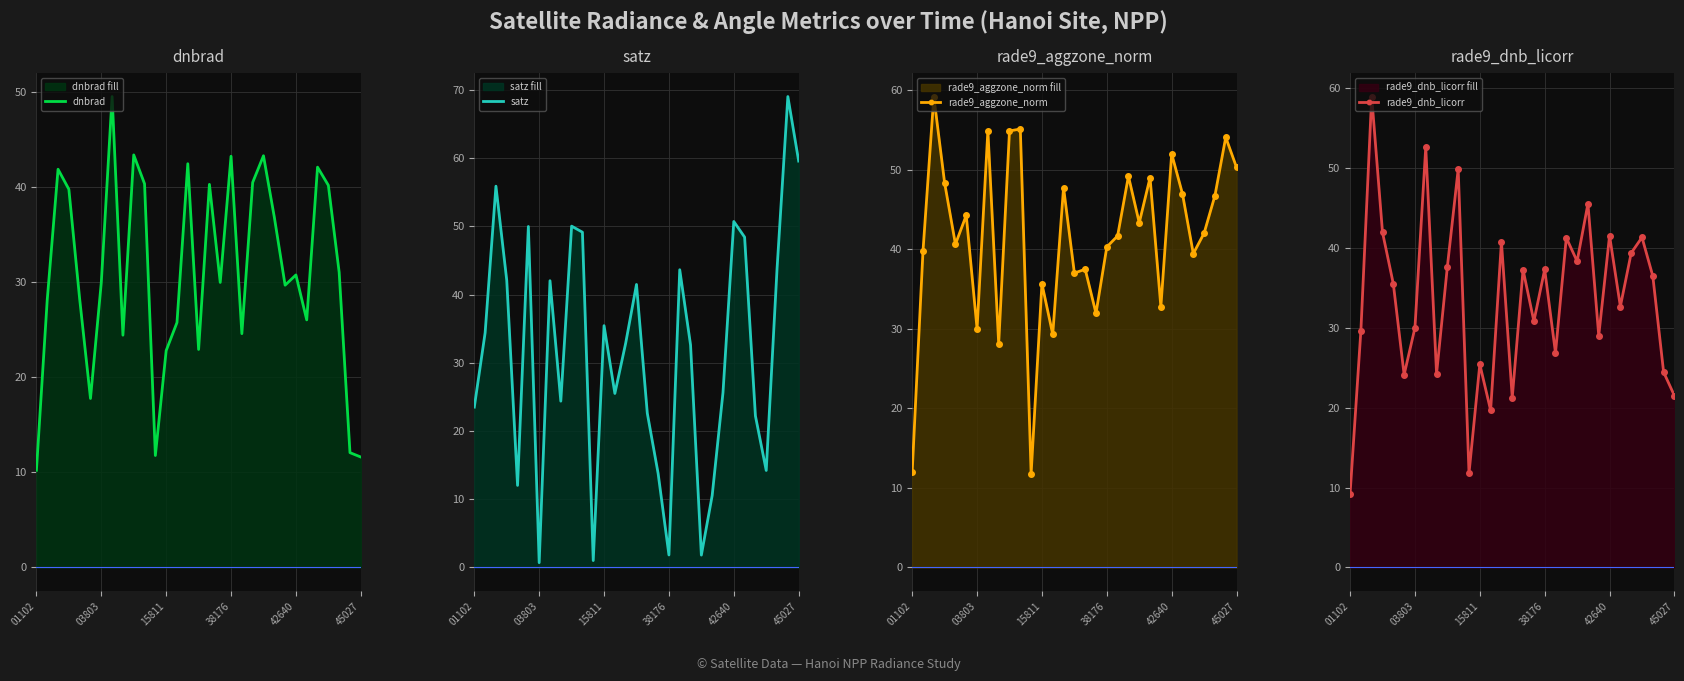

Reading left to right, what are all the values shown in this chart?

dnbrad: 10.2	28.2	41.9	39.8	28.2	17.8	30.0	49.5	24.4	43.4	40.4	11.8	22.8	25.8	42.5	22.9	40.3	30.0	43.3	24.6	40.5	43.3	36.9	29.7	30.8	26.1	42.1	40.2	31.1	12.1	11.6
satz: 23.5	34.4	55.9	42.1	12.0	50.0	0.7	42.0	24.4	50.0	49.1	1.0	35.5	25.5	32.9	41.5	22.6	13.8	1.8	43.6	32.6	1.8	10.5	25.6	50.7	48.4	22.2	14.2	43.8	69.0	59.6
rade9_aggzone_norm: 12.0	39.8	59.2	48.3	40.6	44.3	30.0	54.9	28.1	54.9	55.1	11.8	35.7	29.3	47.8	37.0	37.5	31.9	40.3	41.7	49.2	43.3	49.0	32.8	52.0	47.0	39.4	42.0	46.7	54.1	50.3
rade9_dnb_licorr: 9.2	29.6	58.9	41.9	35.5	24.1	30.0	52.6	24.2	37.6	49.8	11.8	25.4	19.7	40.7	21.2	37.2	30.8	37.3	26.8	41.2	38.3	45.5	29.0	41.5	32.6	39.3	41.3	36.5	24.4	21.5